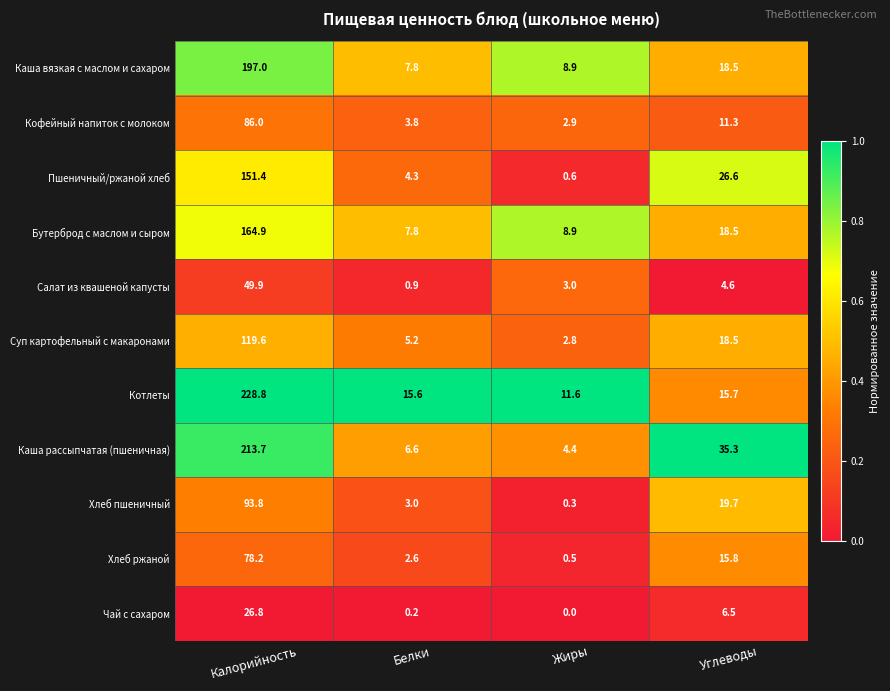

Is it true that Чай с сахаром equals 6.5 at Углеводы?

True